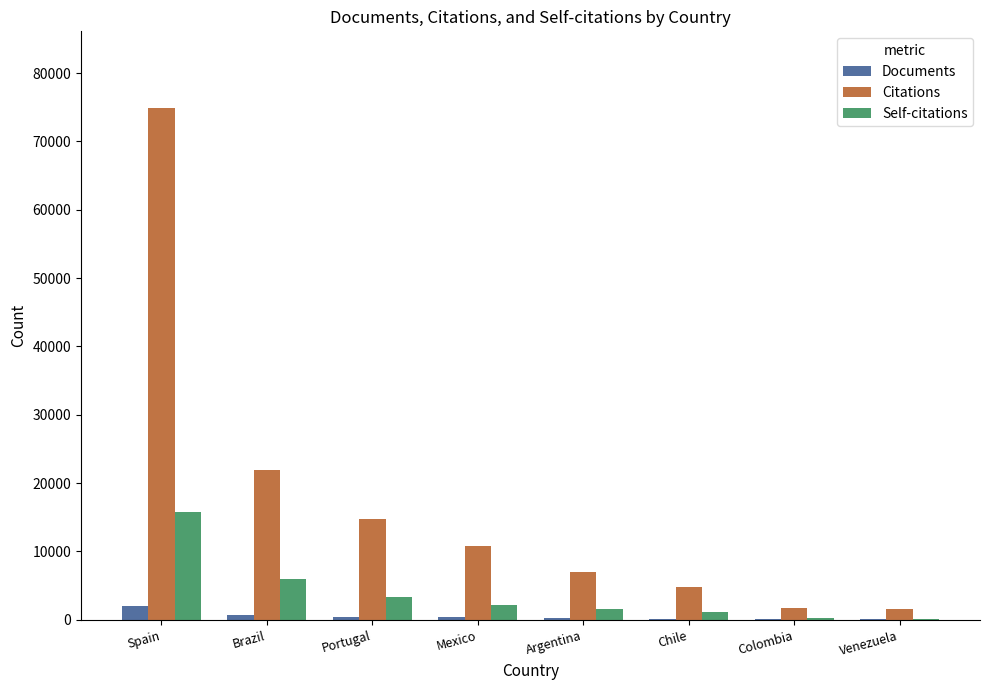

The Self-citations series shows 3392 at Portugal. True or false?

True